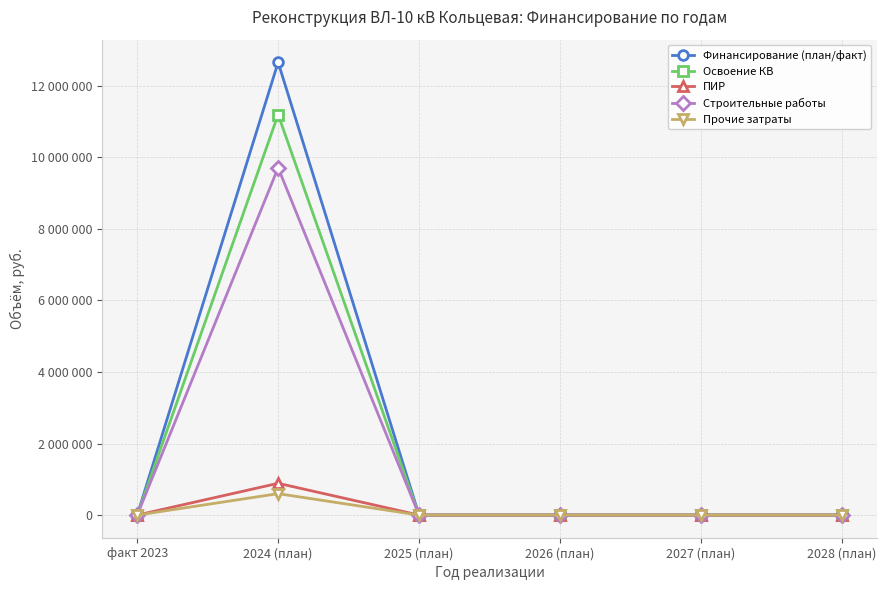

True or false: Прочие затраты and Строительные работы intersect in this chart.

False